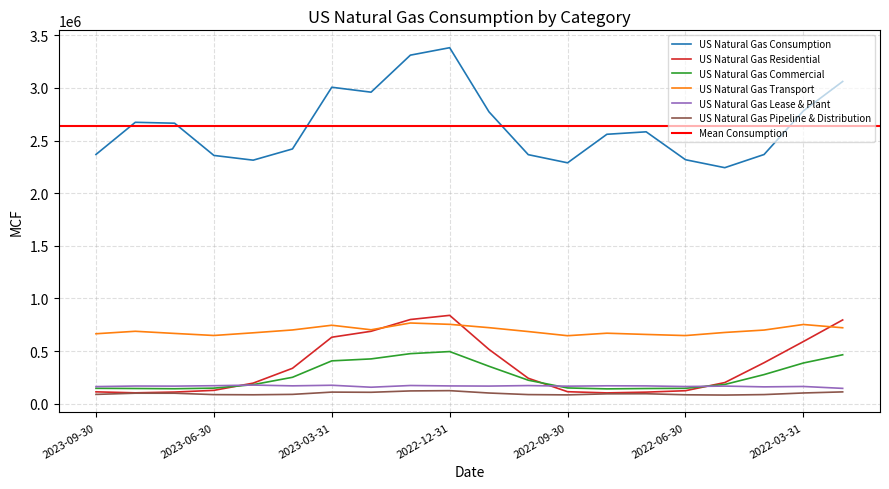

How many interior local peaks does the US Natural Gas Transport series have?

5